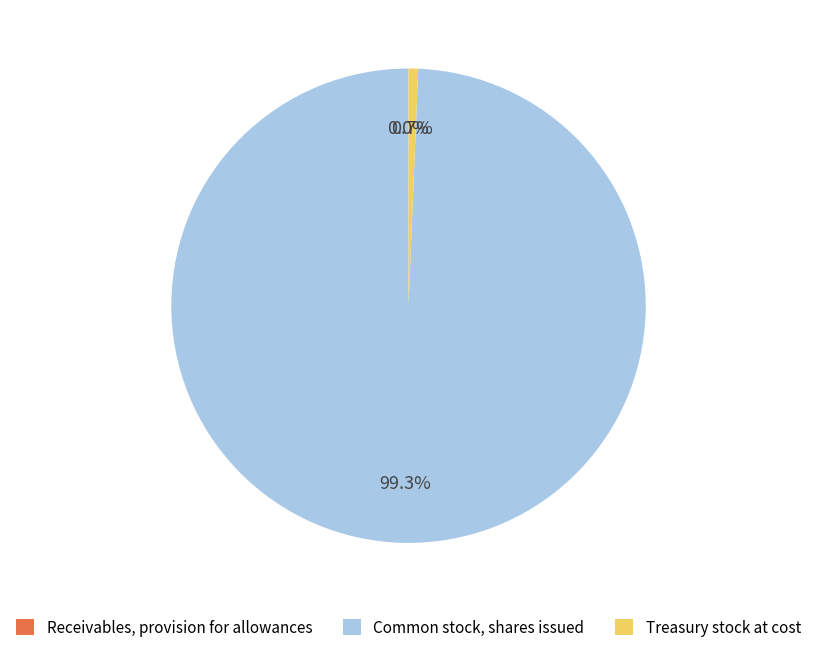

Which category has the biggest portion of the pie?

Common stock, shares issued